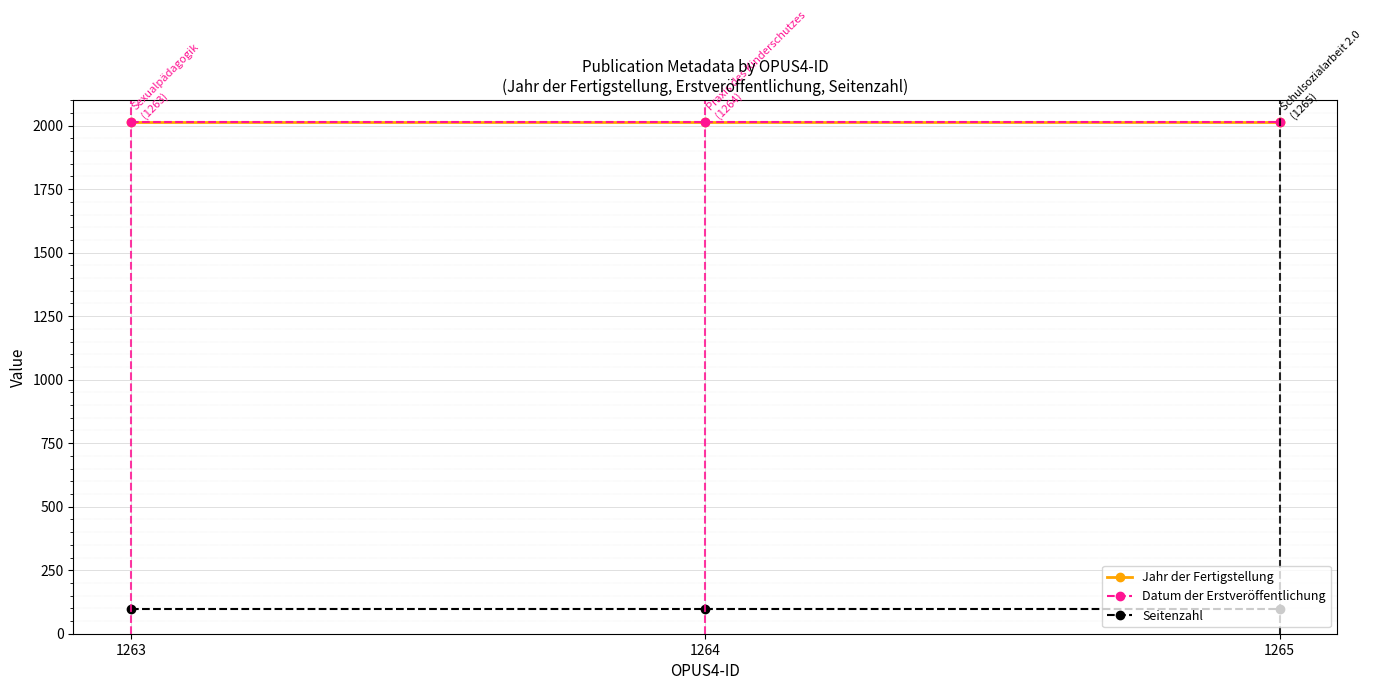

How many lines are shown in the chart?

3